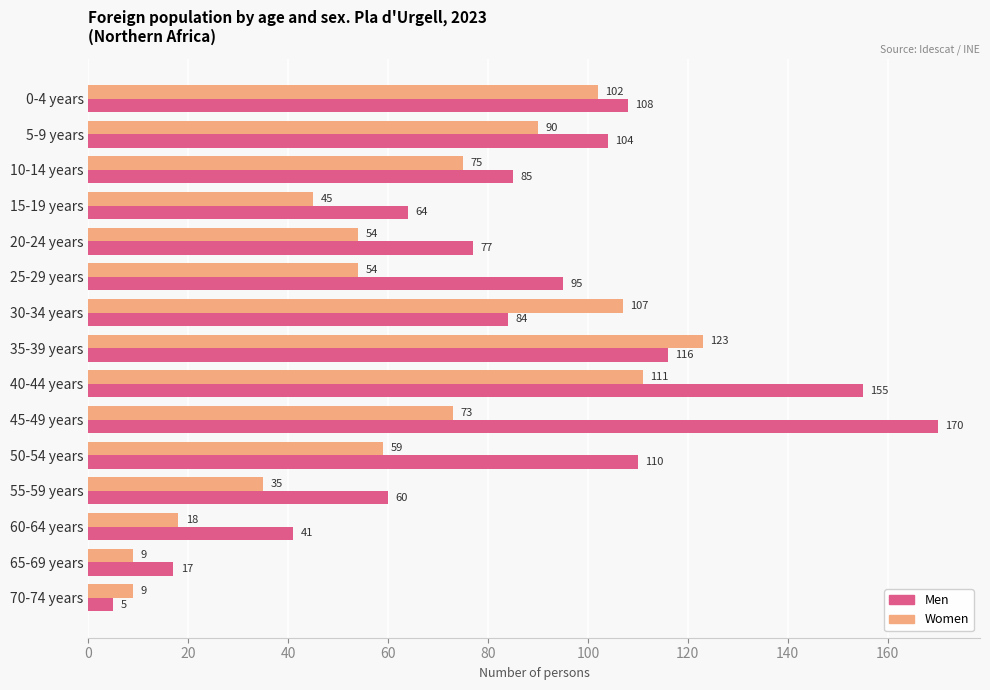

What is the total value across all series at 10-14 years?

160